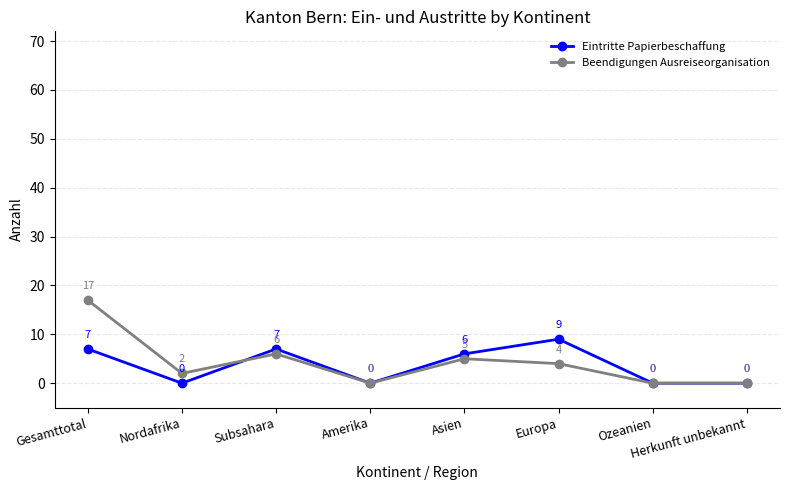

Reading left to right, transcribe all the data shown in this chart.

Eintritte Papierbeschaffung: Gesamttotal=7	Nordafrika=0	Subsahara=7	Amerika=0	Asien=6	Europa=9	Ozeanien=0	Herkunft unbekannt=0
Beendigungen Ausreiseorganisation: Gesamttotal=17	Nordafrika=2	Subsahara=6	Amerika=0	Asien=5	Europa=4	Ozeanien=0	Herkunft unbekannt=0